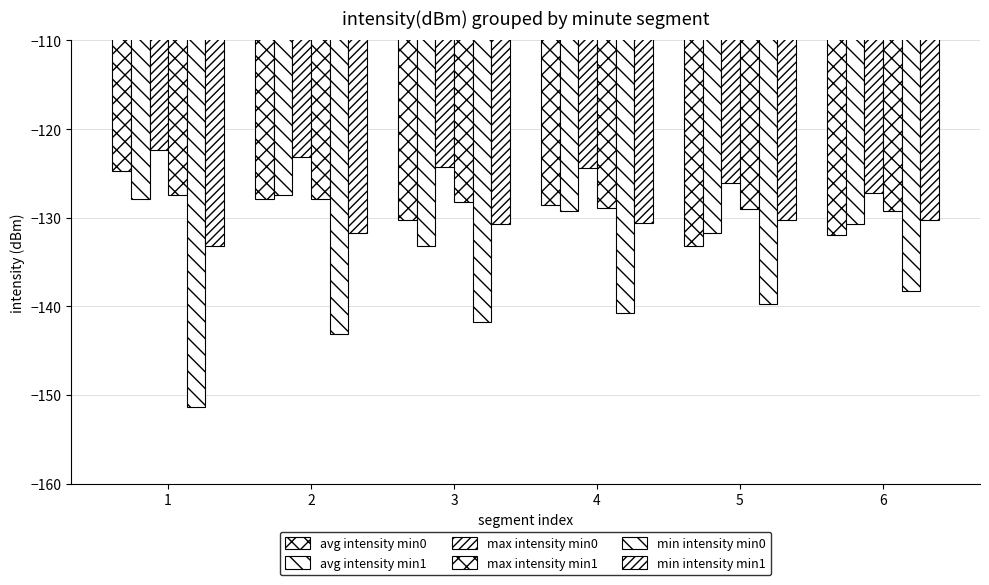

True or false: min intensity min0 has a value of -139.7 at 5.

True